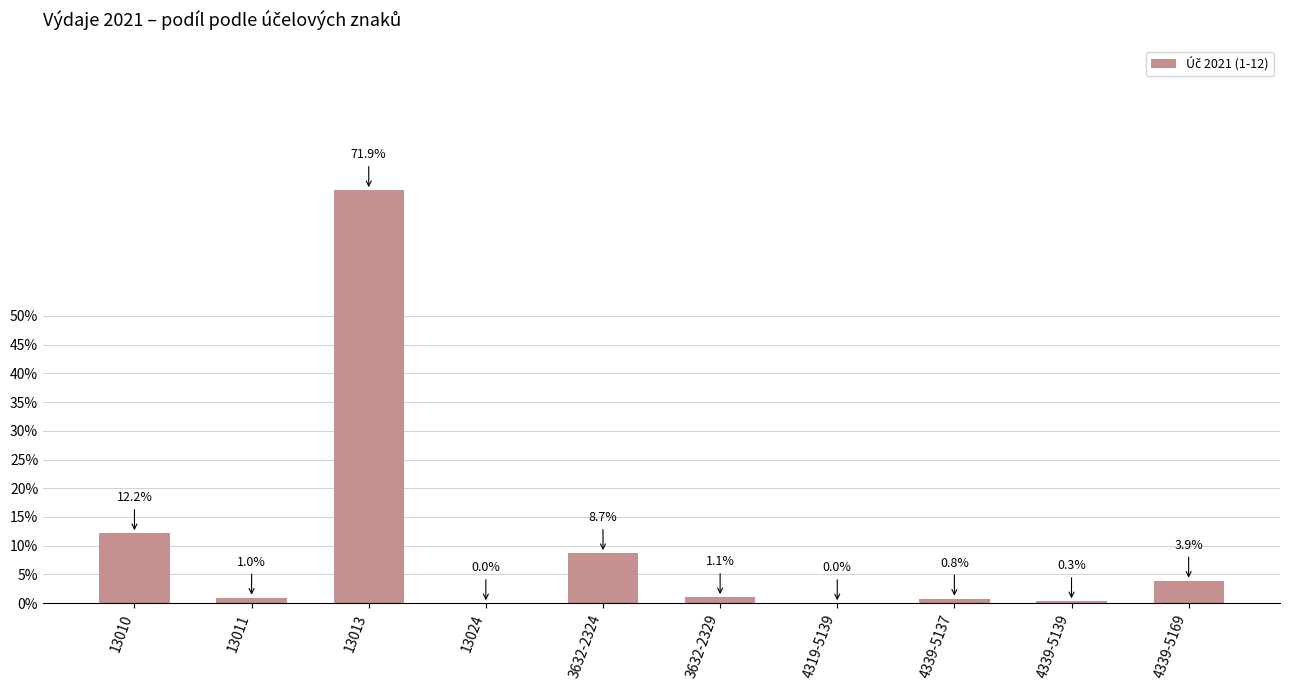

How many data points does each series have?

10